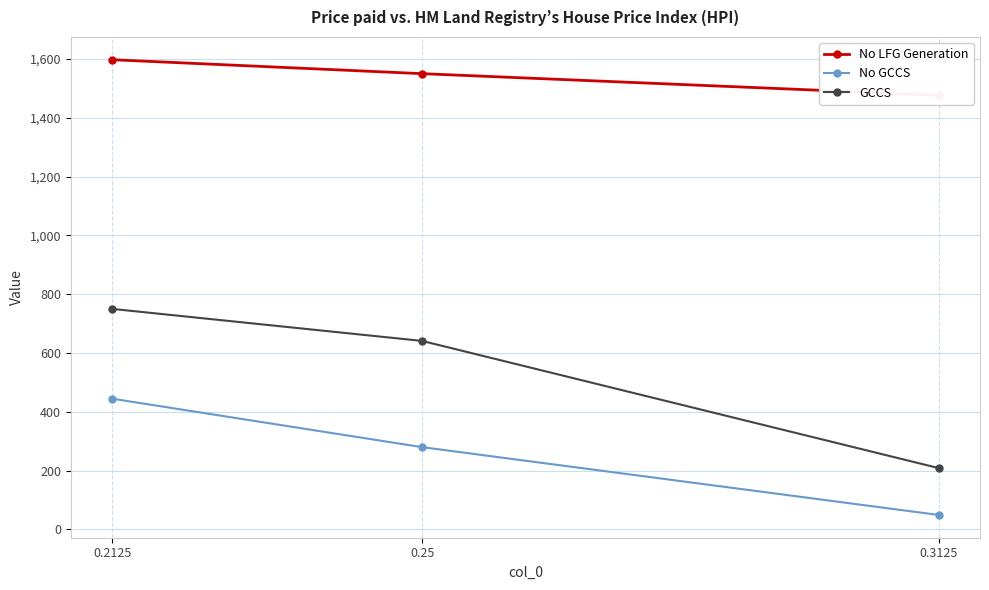

Rank the series at 0.3125 from highest to lowest value.

No LFG Generation, GCCS, No GCCS